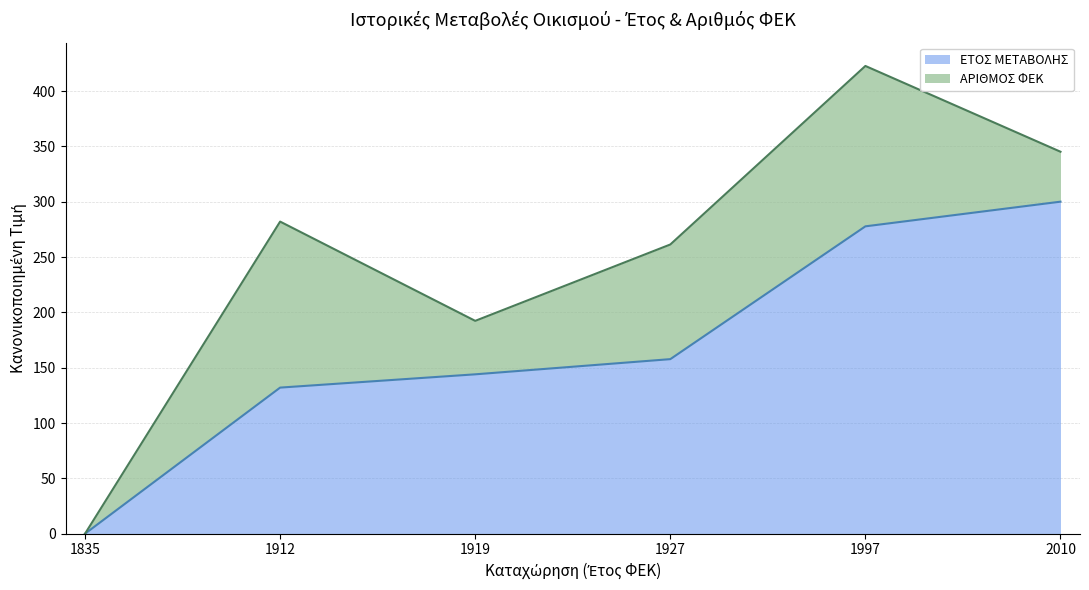

What is the value of the 4th point from the left?

157.7